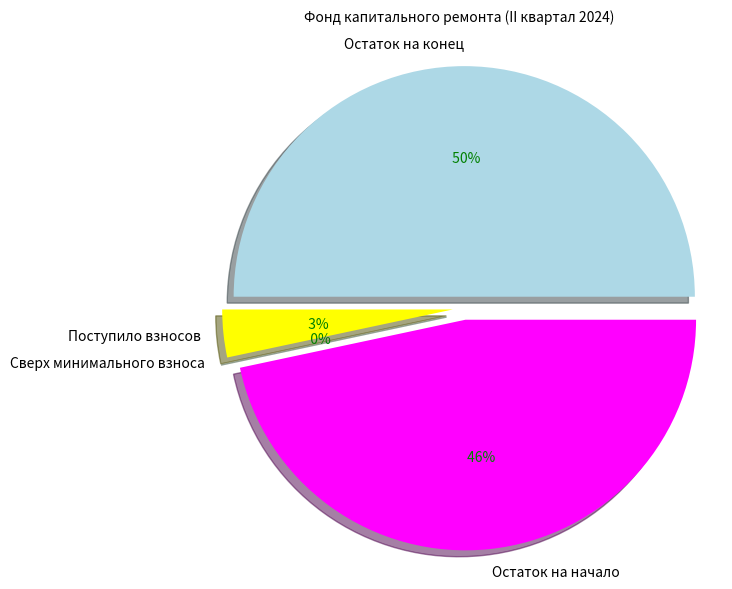

Does Остаток на конец represent more than half of the total?

No